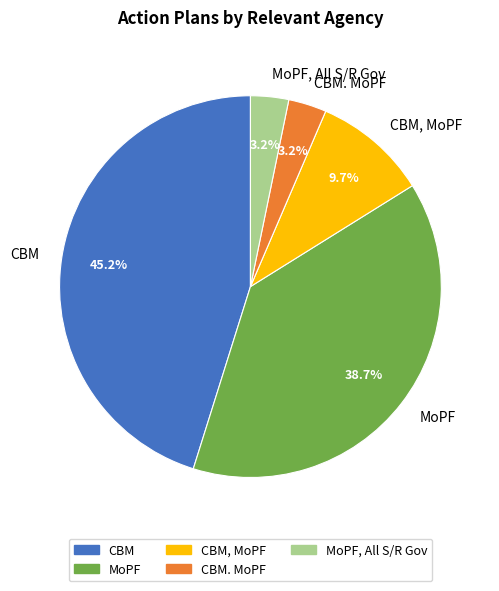

Is MoPF, All S/R Gov the majority of the pie?

No